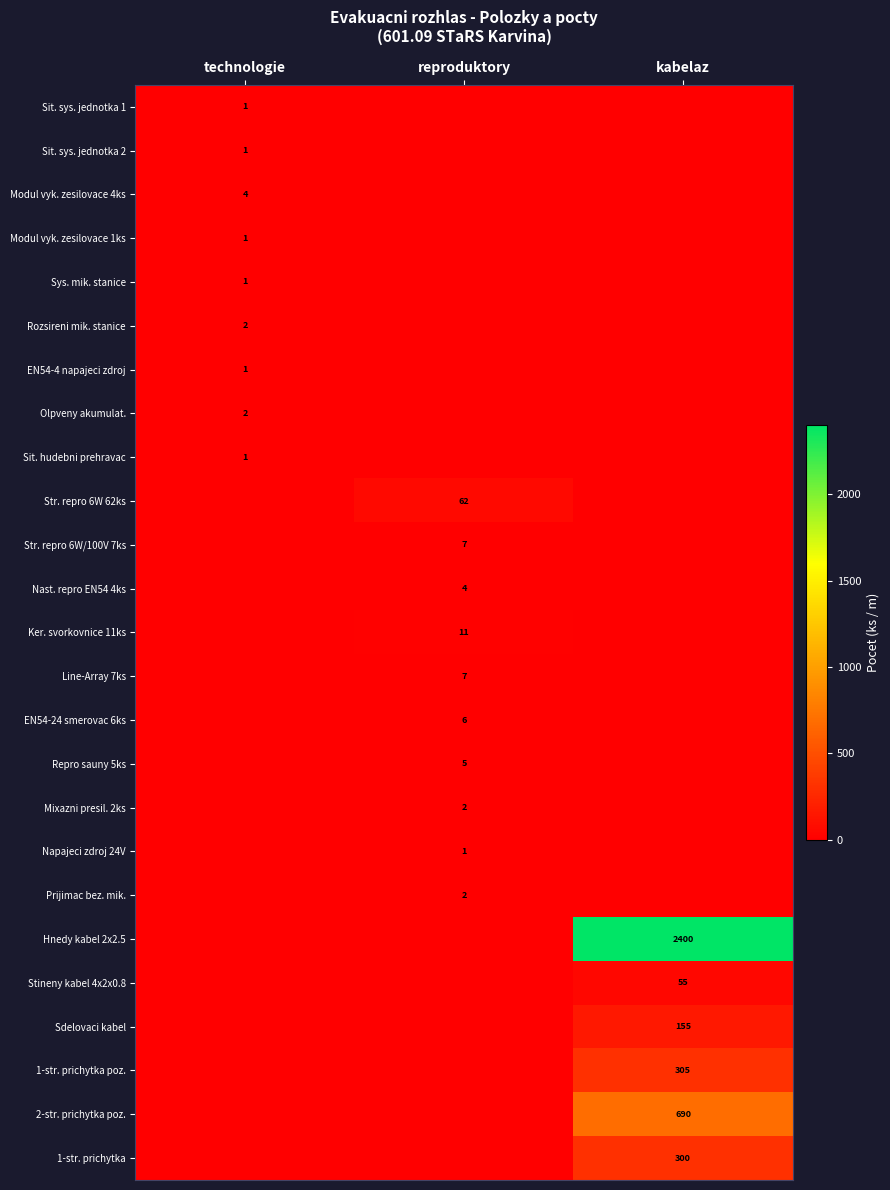

Is it true that Sit. sys. jednotka 1 equals 2 at technologie?

False